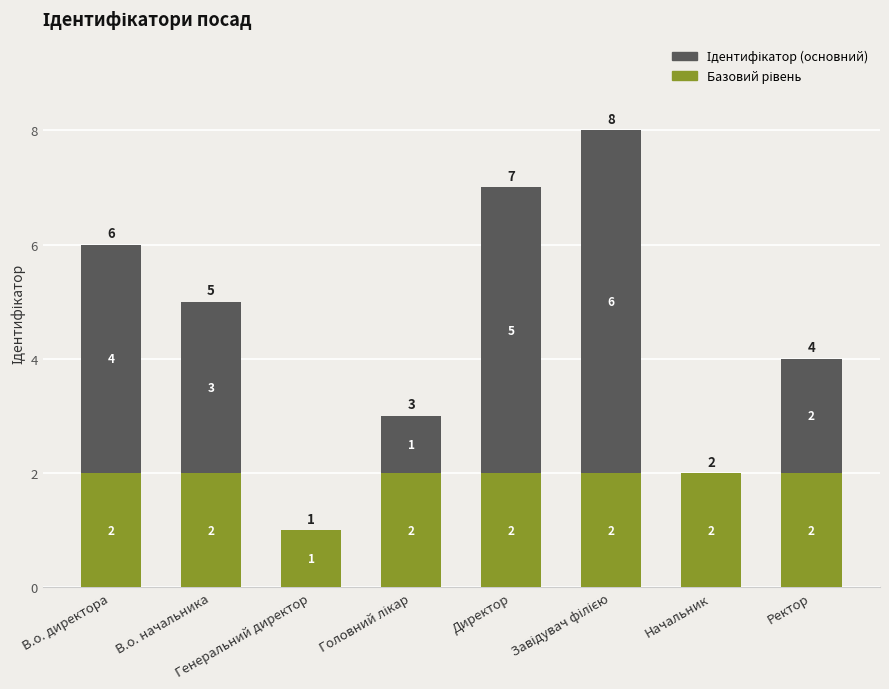

List the series in order of their peak value, lowest first.

Базовий рівень, Ідентифікатор (основний)